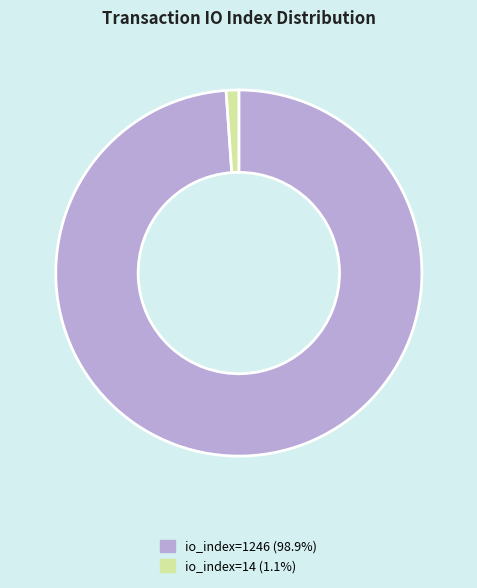

How many slices are in this pie chart?

2